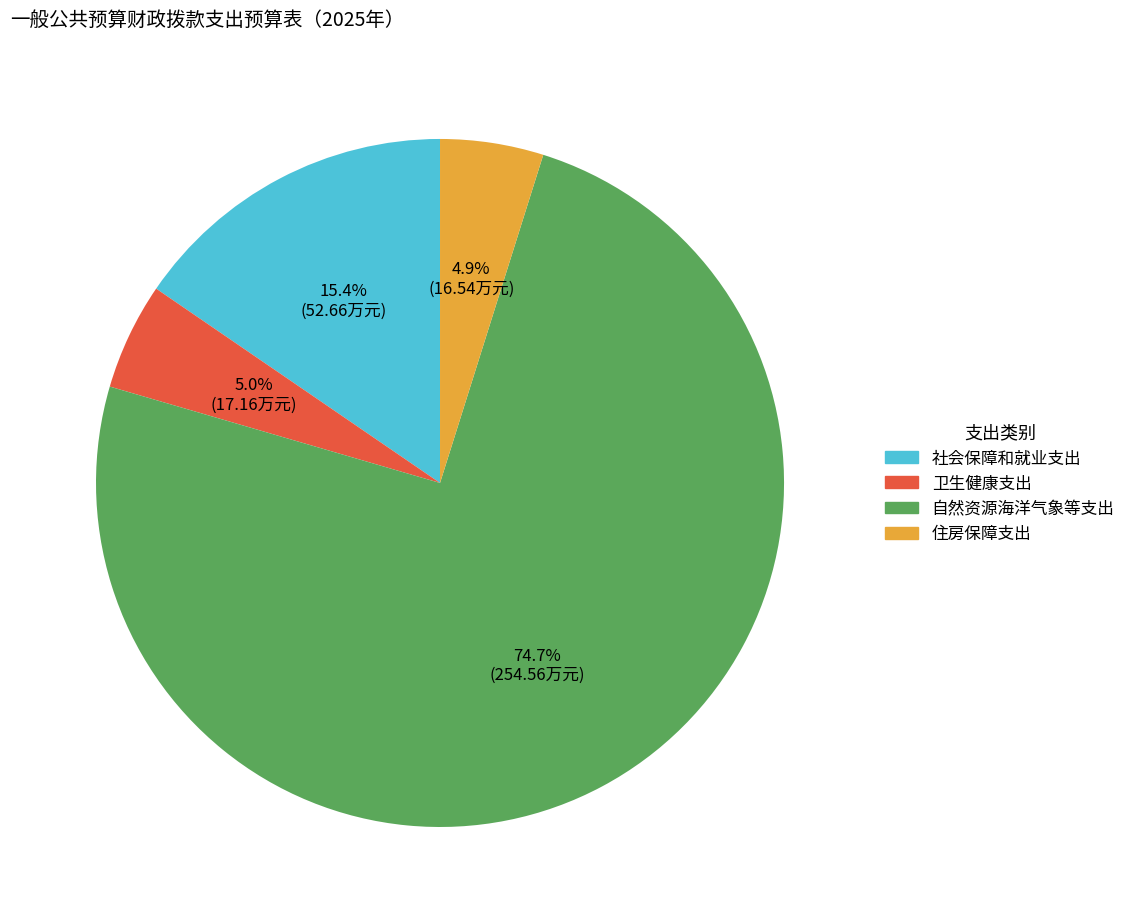

Which has a higher value, 卫生健康支出 or 社会保障和就业支出?

社会保障和就业支出